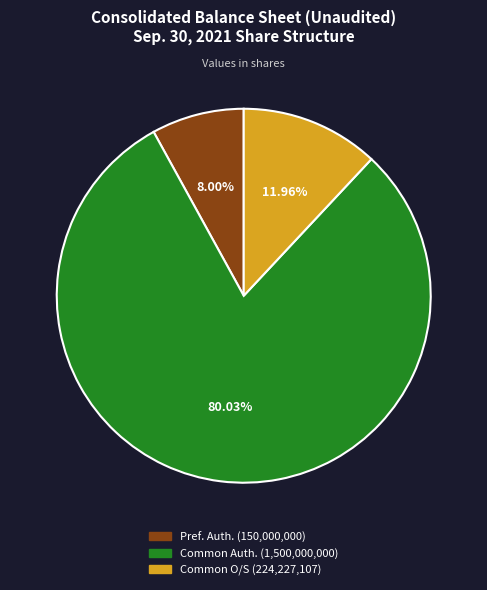

Is there any slice that represents more than half of the pie?

Yes